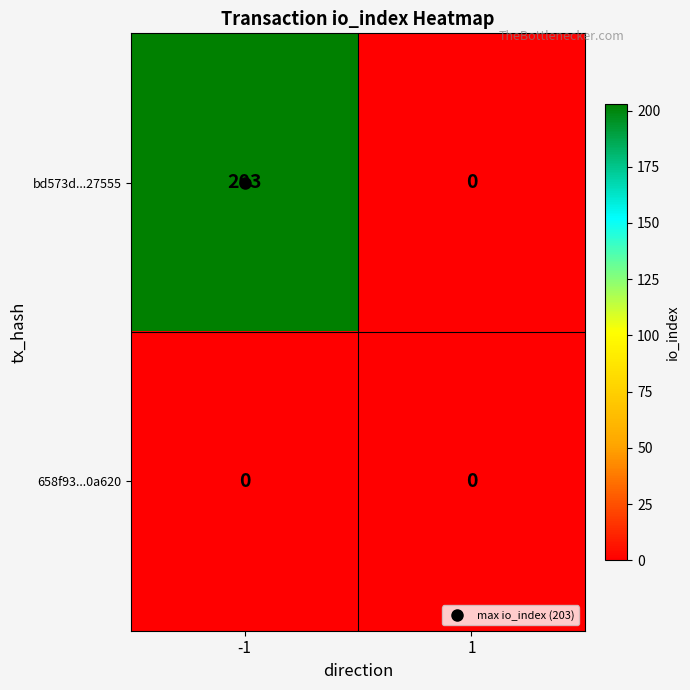

The value of bd573d...27555 at 1 is 0. True or false?

True